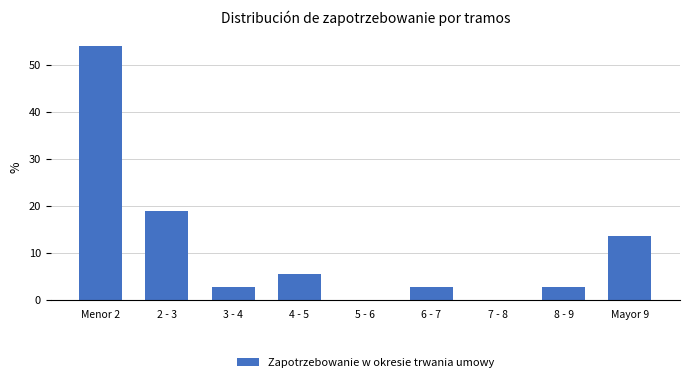

Reading left to right, extract all data points from this chart.

Menor 2=54.1	2 - 3=18.9	3 - 4=2.7	4 - 5=5.4	5 - 6=0.0	6 - 7=2.7	7 - 8=0.0	8 - 9=2.7	Mayor 9=13.5